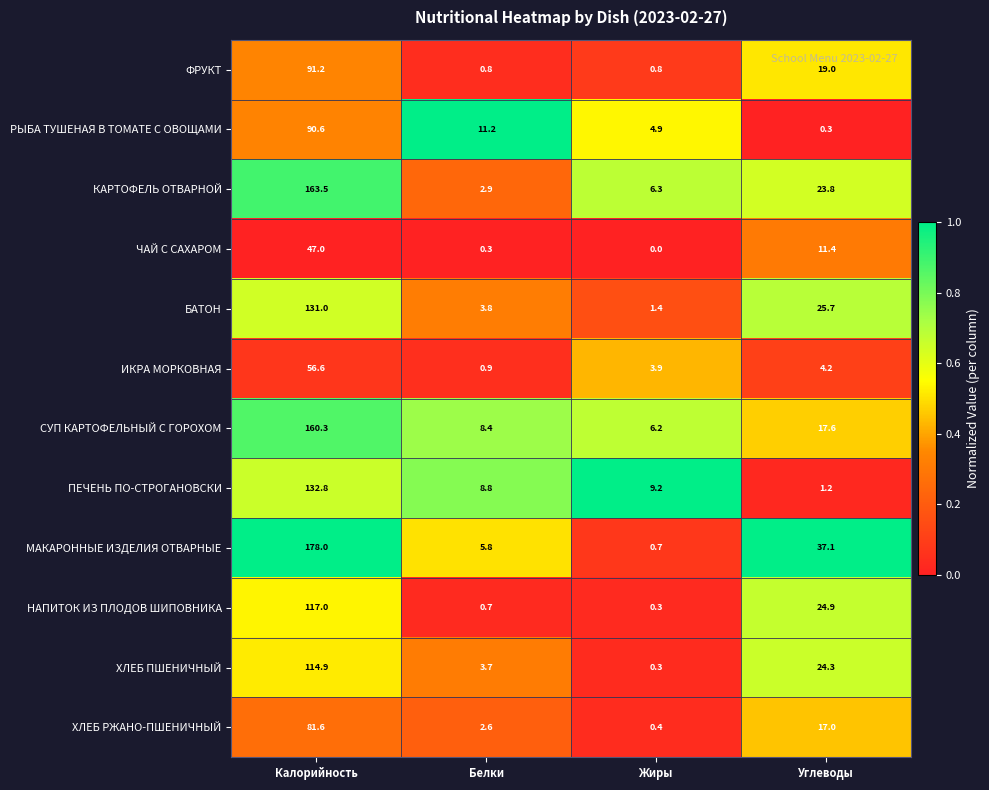

What is the sum of the ХЛЕБ РЖАНО-ПШЕНИЧНЫЙ values at Белки and Жиры?

3.0